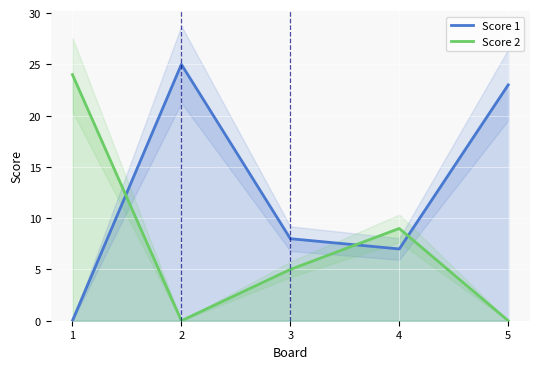

True or false: Score 2 and Score 1 intersect in this chart.

True